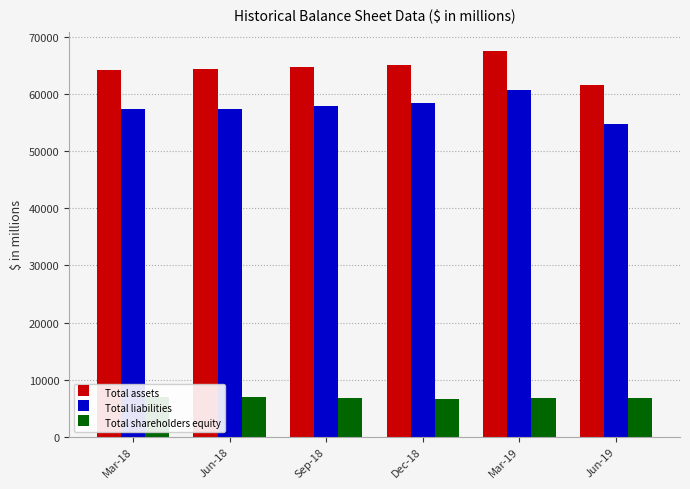

Which series has the widest spread of values?

Total liabilities